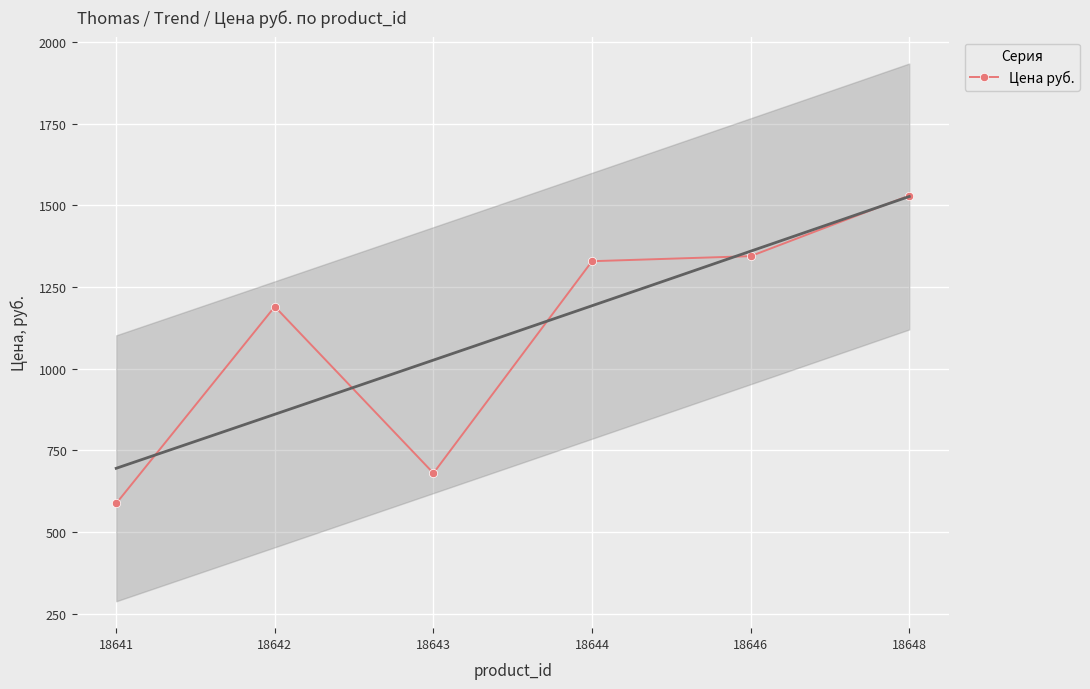

Rank the categories by value from lowest to highest.

18641, 18643, 18642, 18644, 18646, 18648